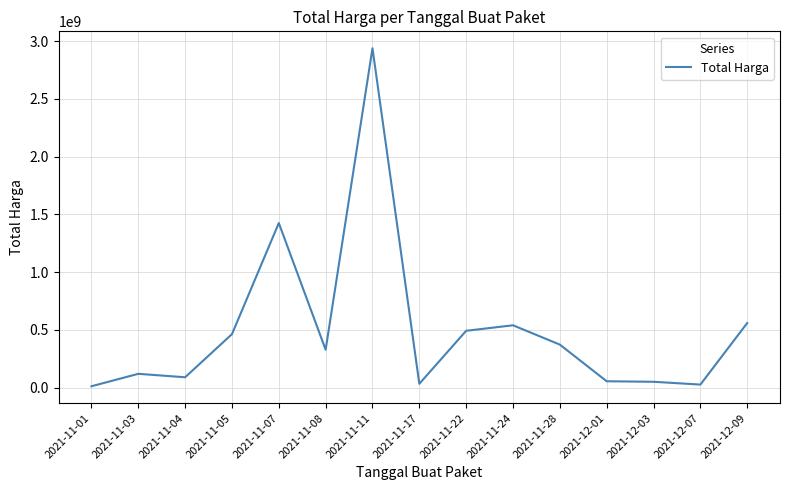

At which category does the data reach its first local peak?

2021-11-03